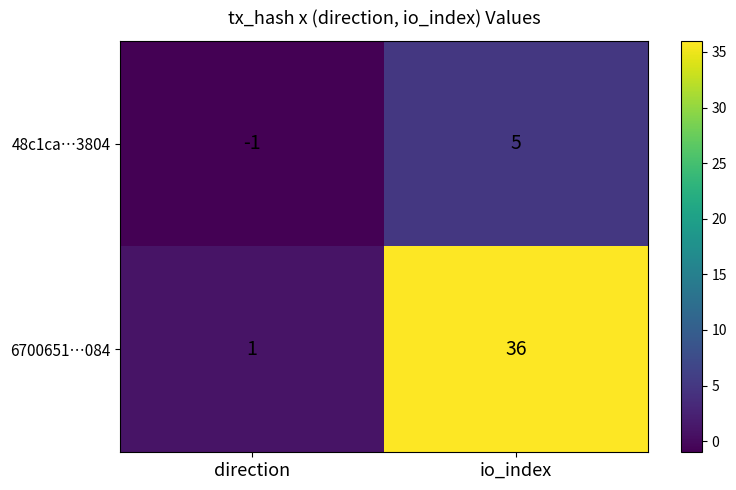

Reading left to right, extract all data points from this chart.

48c1ca…3804: direction=-1	io_index=5
6700651…084: direction=1	io_index=36